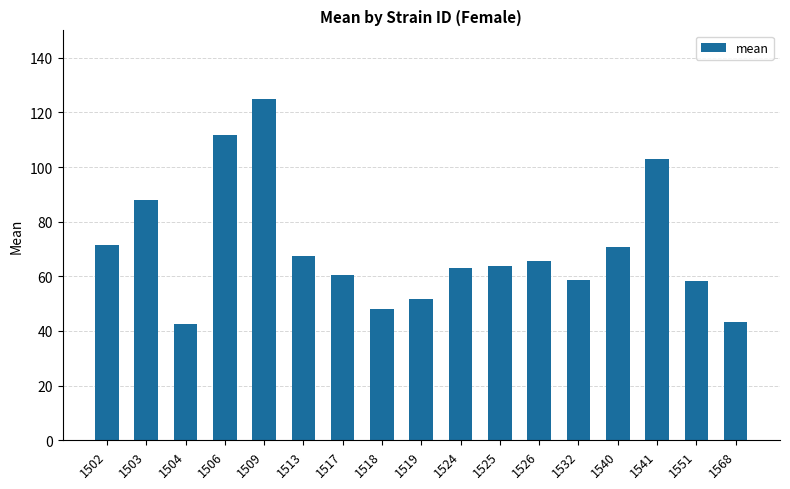

What is the value of the 1st bar from the left?

71.5